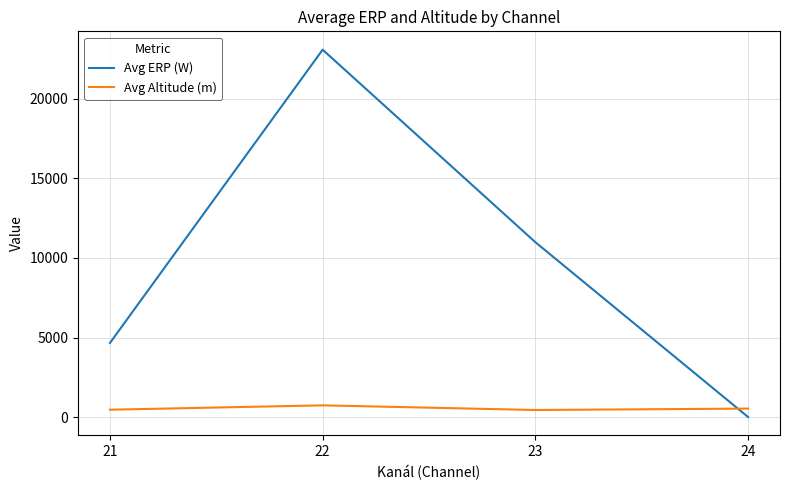

What is the difference between the maximum and minimum values in the Avg Altitude (m) series?

291.7